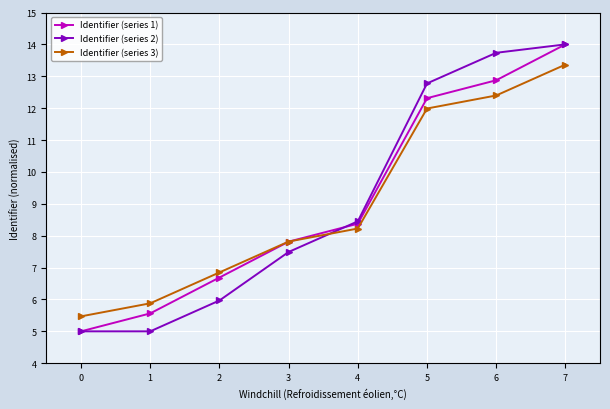

What is the difference between the maximum and minimum values in the Identifier (series 1) series?

9.0